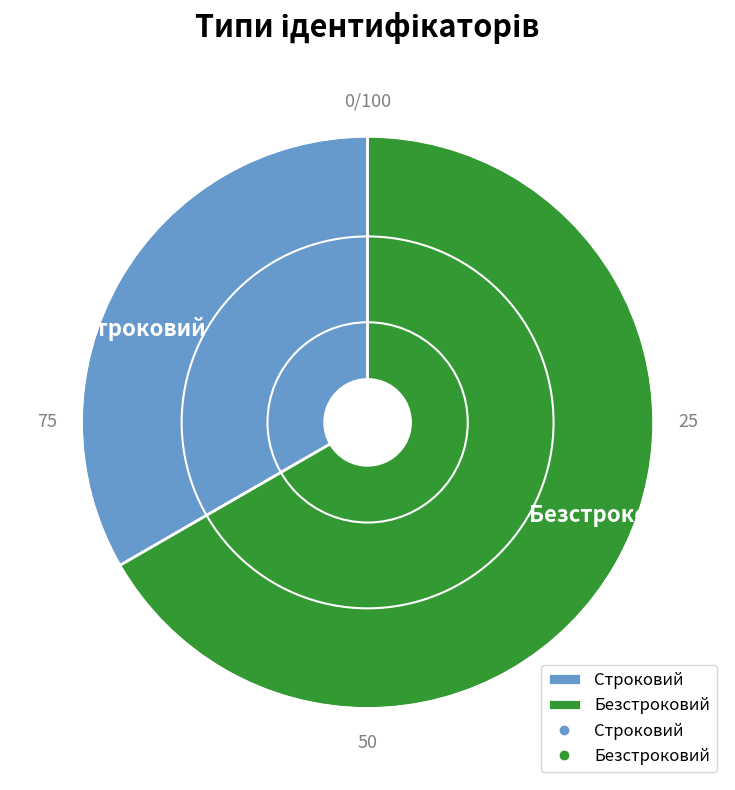

Is there any slice that represents more than half of the pie?

Yes